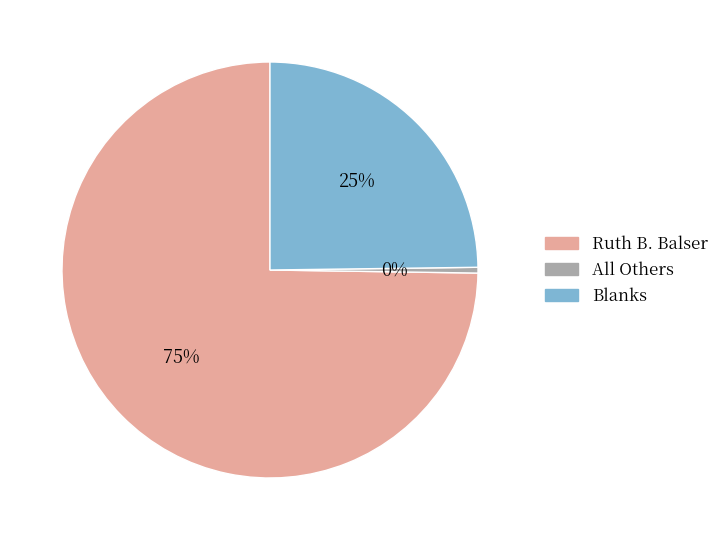

Count the number of slices in the pie.

3